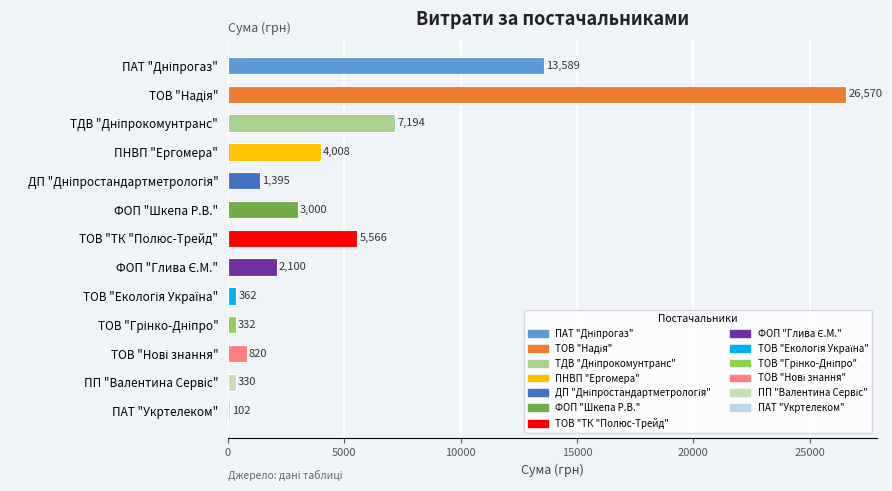

The value at ТОВ "ТК "Полюс-Трейд" is 5565.6. True or false?

True